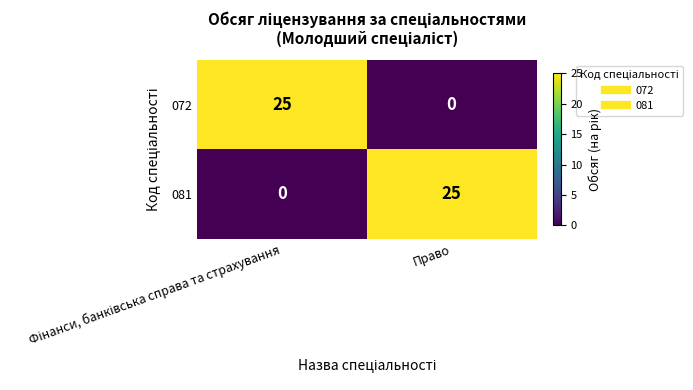

What is the sum of all 081 values?

25